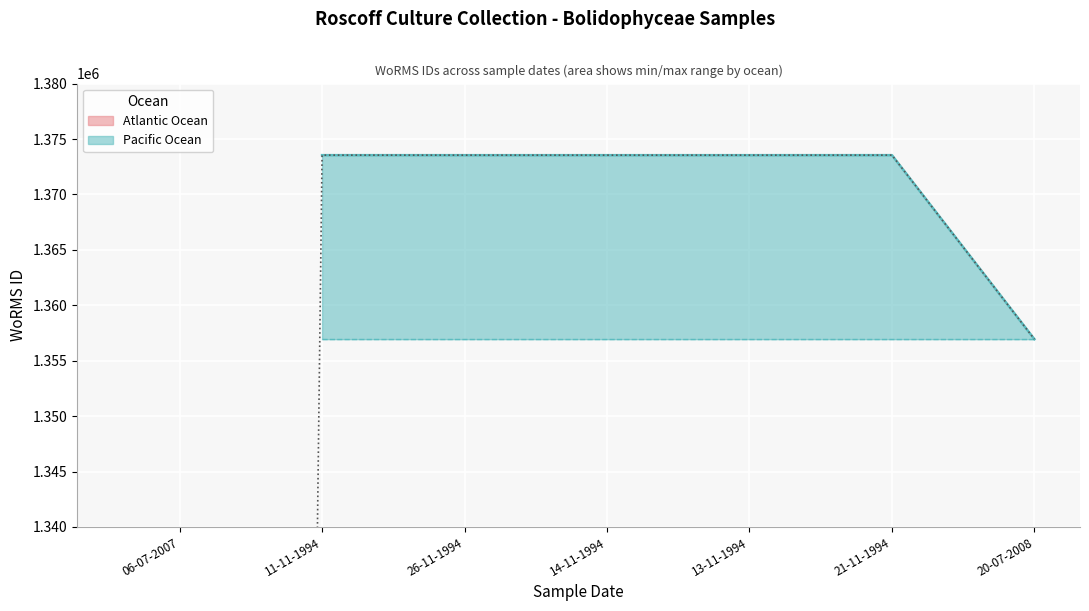

True or false: the data shows 1356943 at 20-07-2008.

True